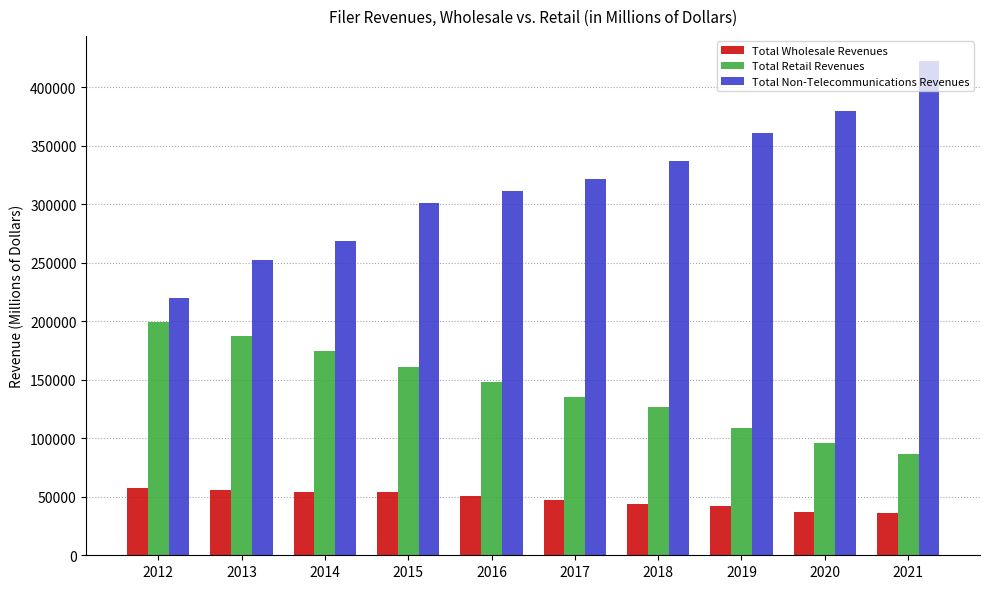

What is the value of the Total Wholesale Revenues bar at the 7th from the left?

43879